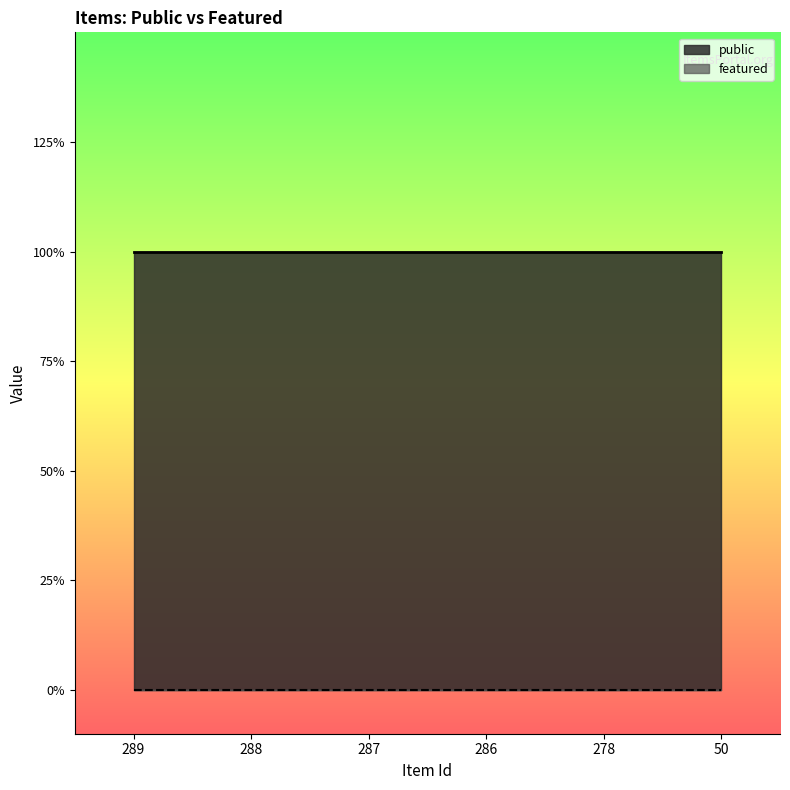

Which label corresponds to the largest value in the chart?

289